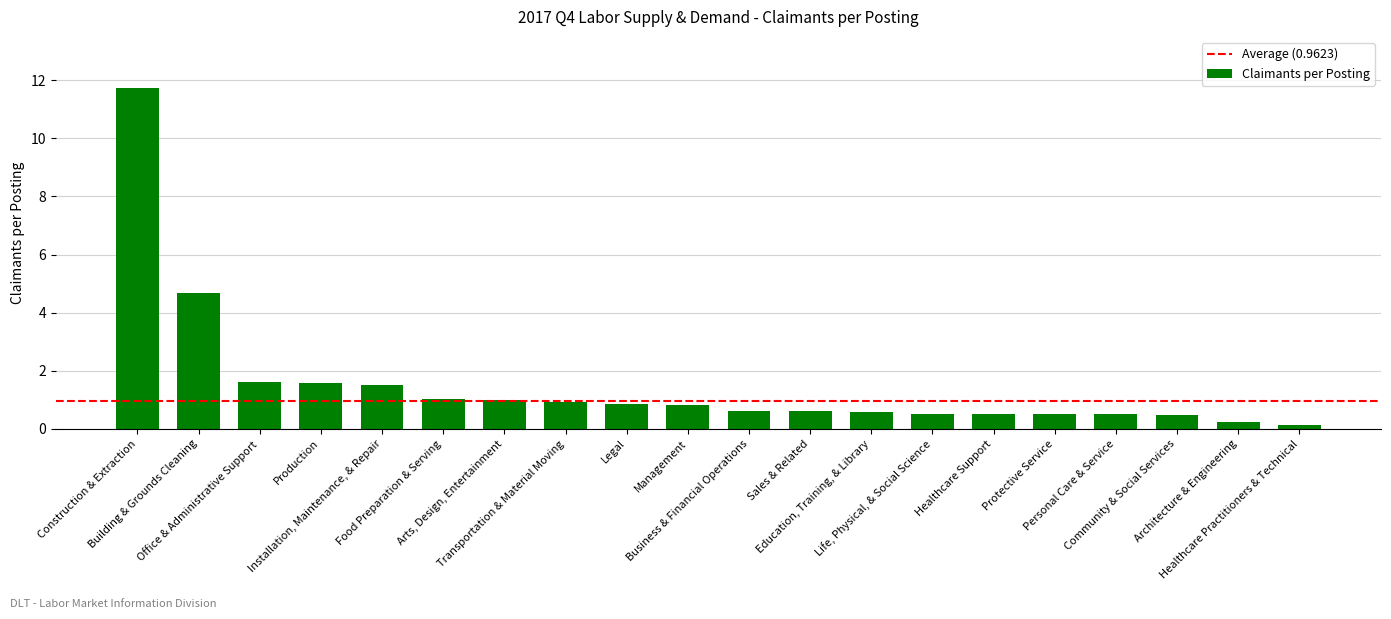

What is the label of the 1st bar from the right?

Healthcare Practitioners & Technical